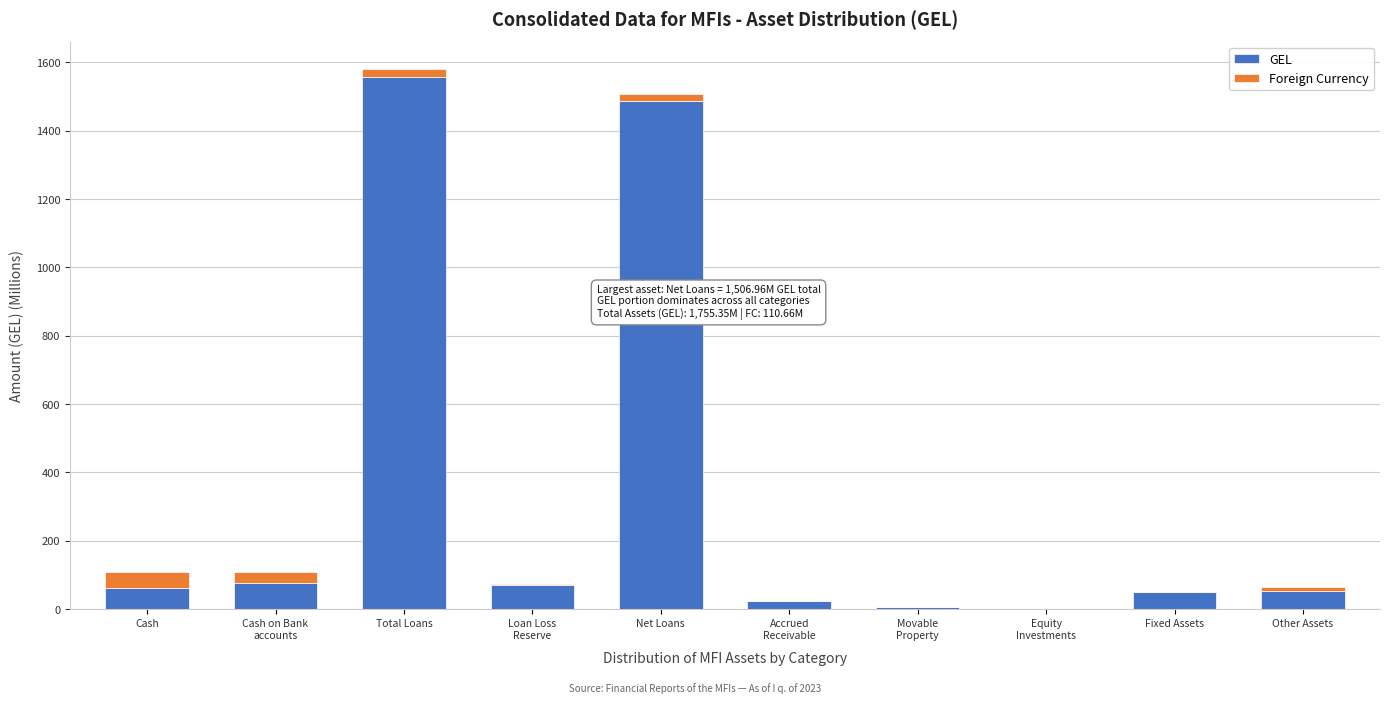

What is the total value across all series at Cash?

107.5